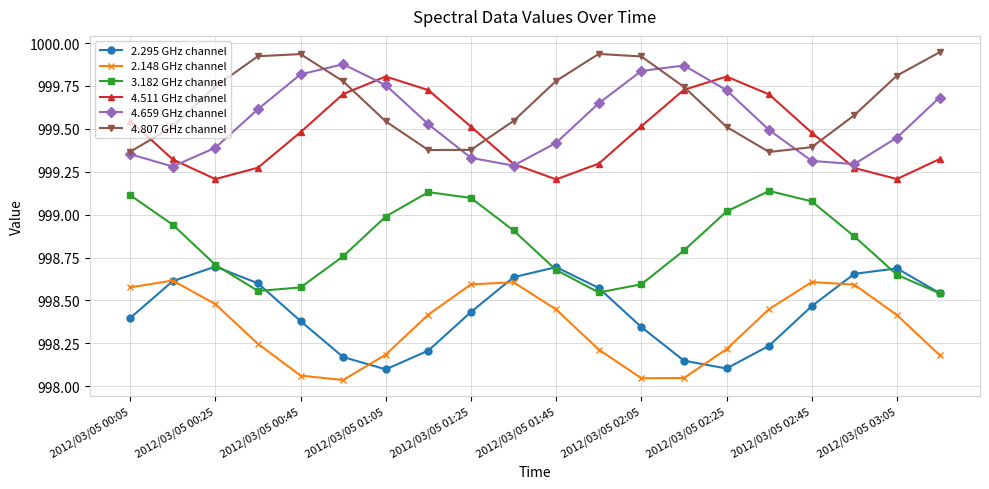

At how many categories does at least one series exceed 998?

20